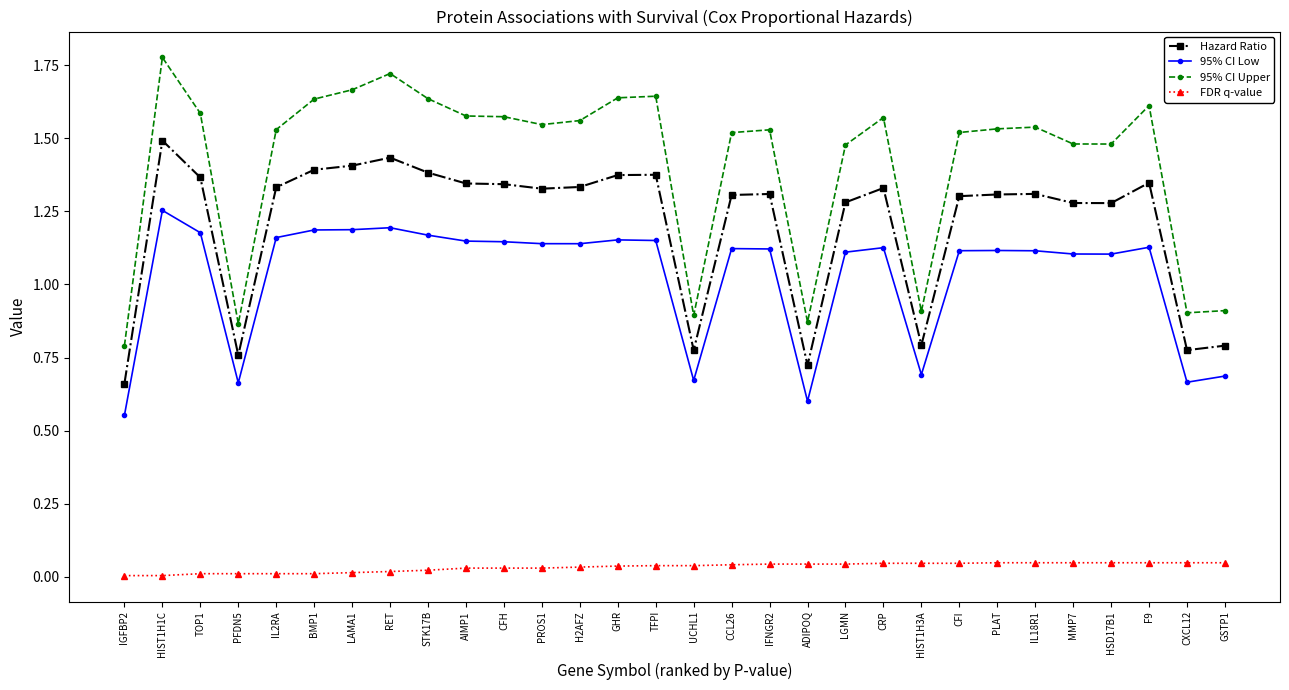

What is the label of the 29th point from the right?

HIST1H1C